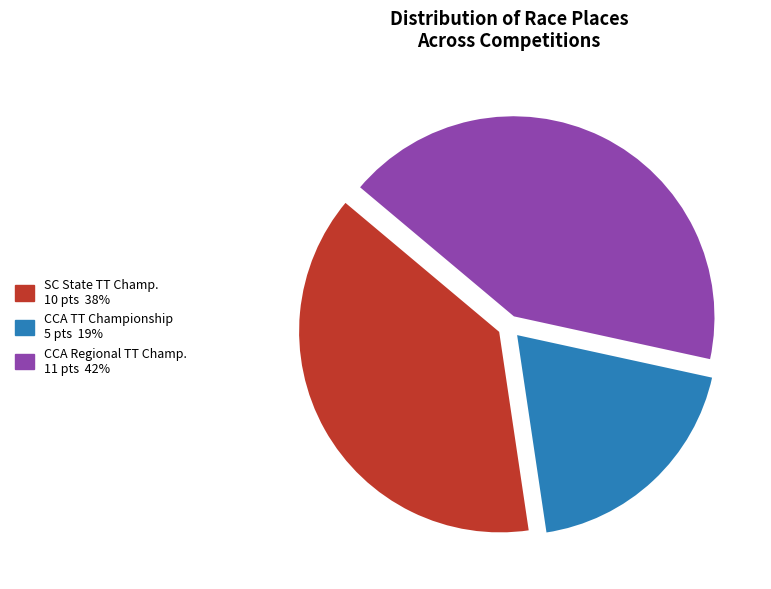

Is there a majority slice in this chart?

No